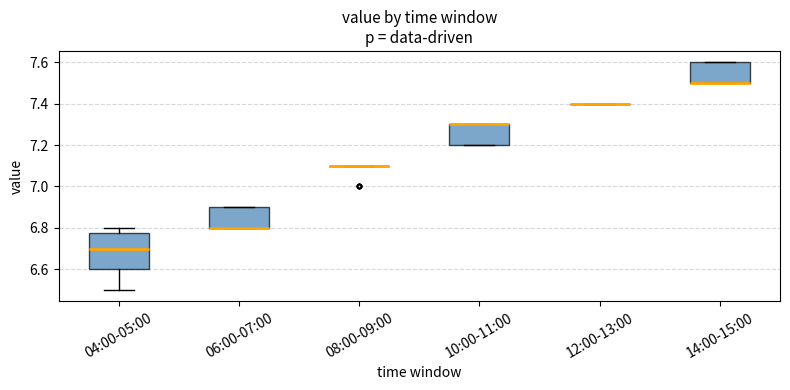

Reading left to right, read every box against the y-axis: the position of its median line, the range the box covers, and the ends of its whiskers. The values are not printed on the chart, so give them approximately, as read against the axis.

04:00-05:00: median 6.70, box 6.60 to 6.78, whiskers 6.50 to 6.80
06:00-07:00: median 6.80 (drawn on the box's lower edge), box 6.80 to 6.90, whiskers 6.80 to 6.90
08:00-09:00: box collapsed to a line at 7.10, whiskers 7.10 to 7.10
10:00-11:00: median 7.30 (drawn on the box's upper edge), box 7.20 to 7.30, whiskers 7.20 to 7.30
12:00-13:00: box collapsed to a line at 7.40, whiskers 7.40 to 7.40
14:00-15:00: median 7.50 (drawn on the box's lower edge), box 7.50 to 7.60, whiskers 7.50 to 7.60